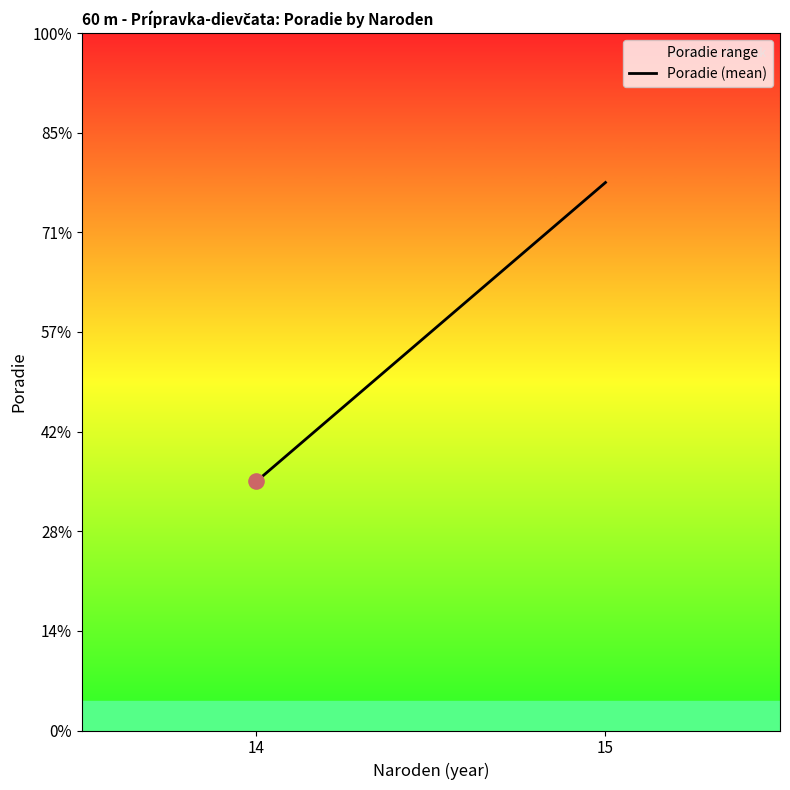

What is the change in value from 14 to 15?

+3.0